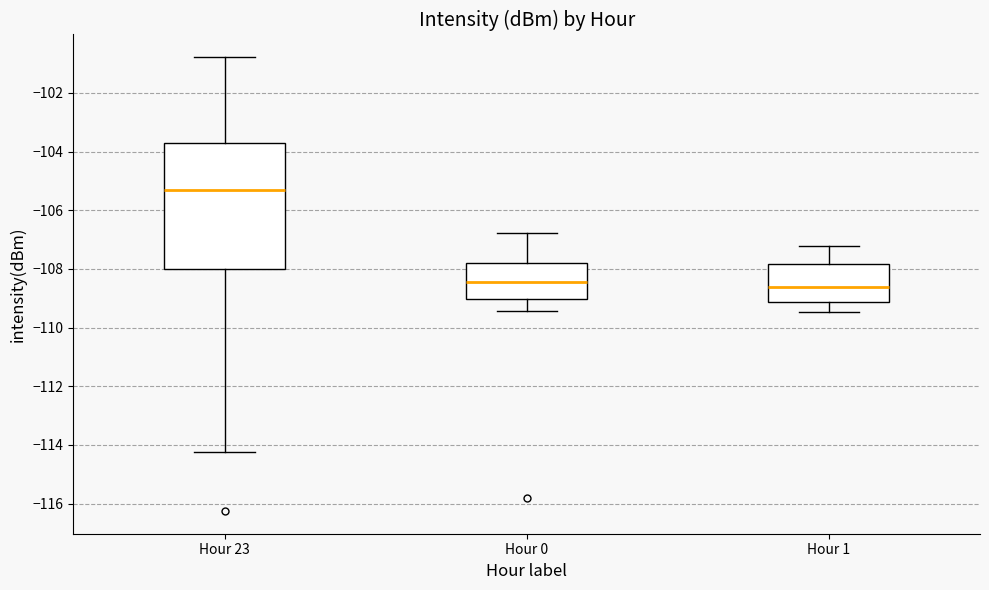

Where does the median line of the box for Hour 23 sit on the y-axis? The values are not printed on the chart, so give them approximately, as read against the axis.

-105.4